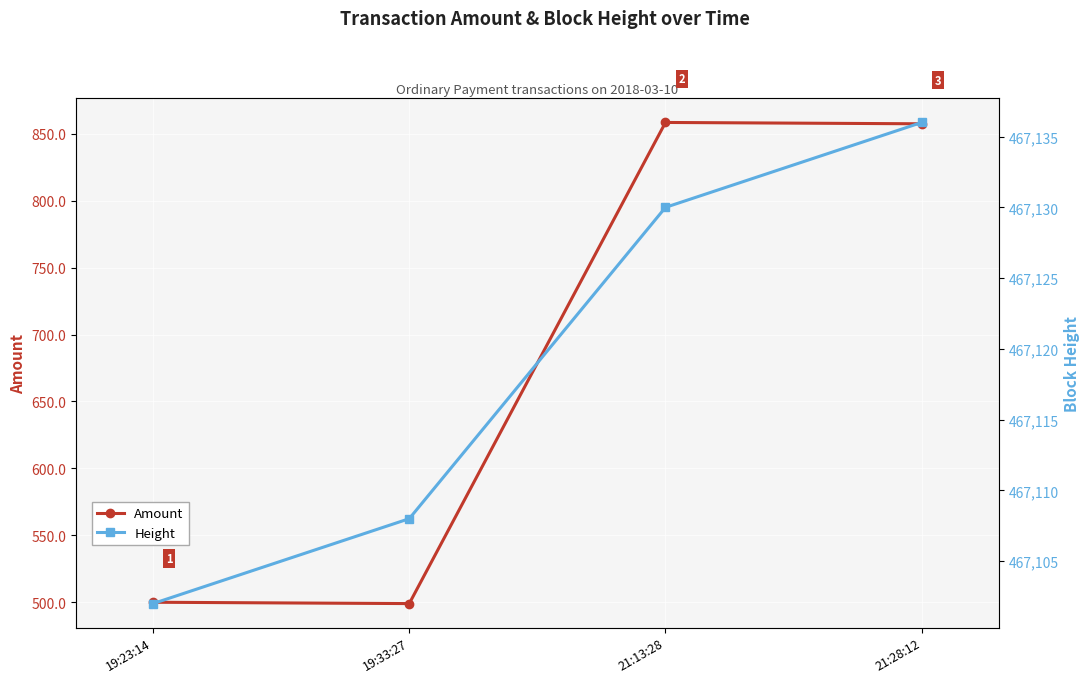

Reading left to right, extract all data points from this chart.

Amount: 500.0	499.0	858.4	857.4
Height: 467102.0	467108.0	467130.0	467136.0